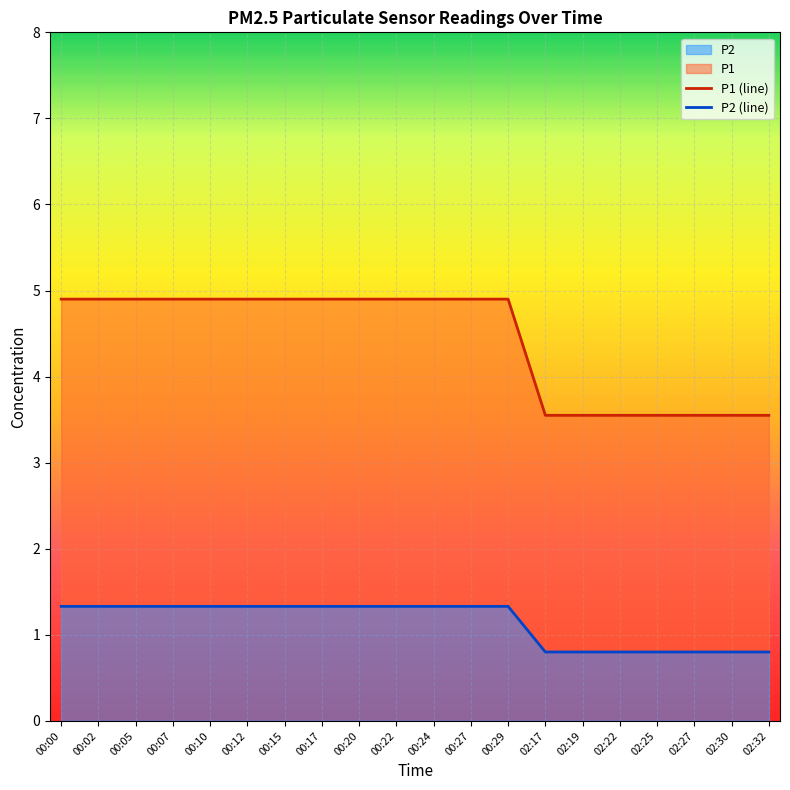

How many distinct data groups are displayed?

2